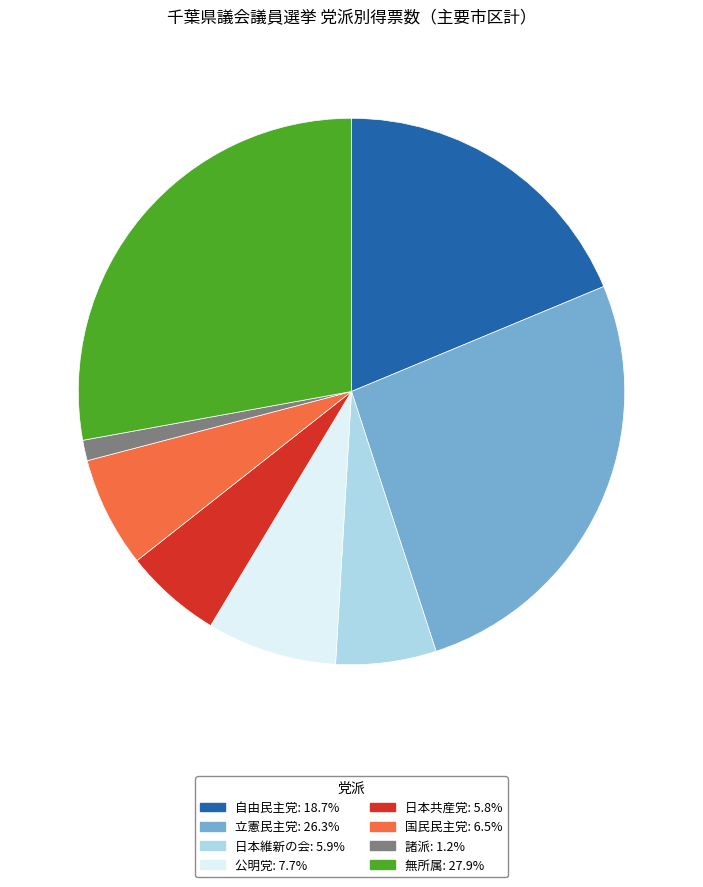

Does 立憲民主党 account for over 50% of the chart?

No